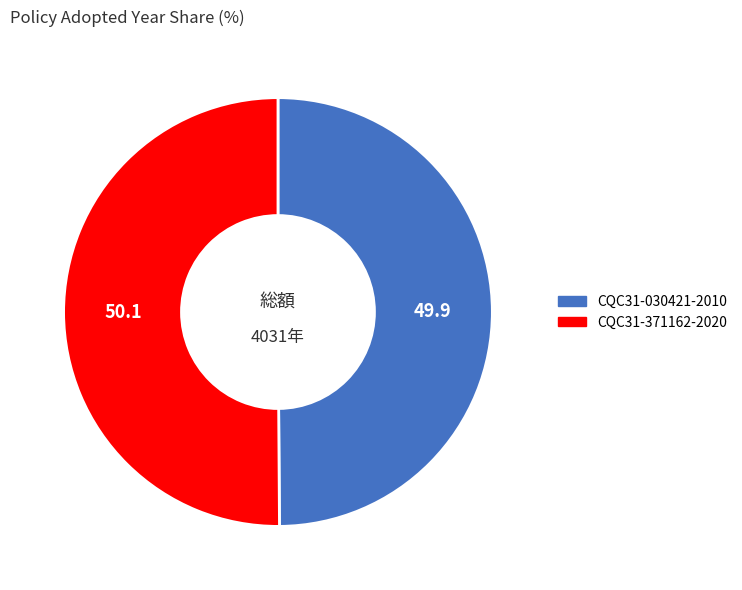

How many segments does this pie chart have?

2